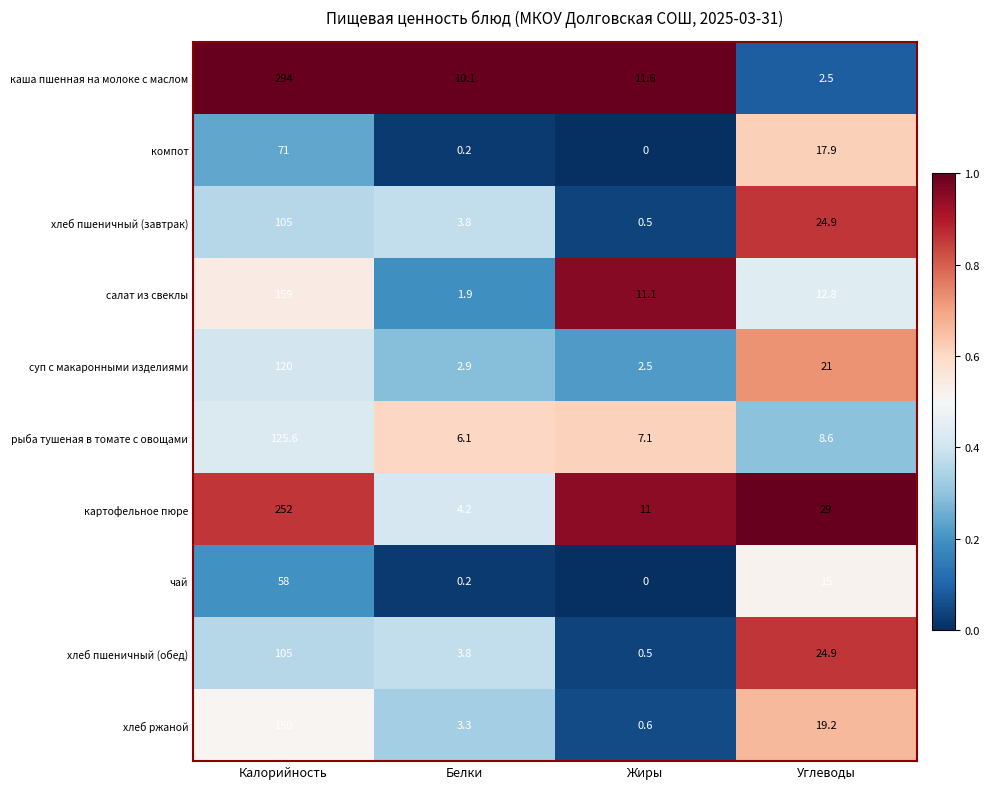

Is the value of каша пшенная на молоке с маслом at Жиры greater than the value of суп с макаронными изделиями at Углеводы?

No